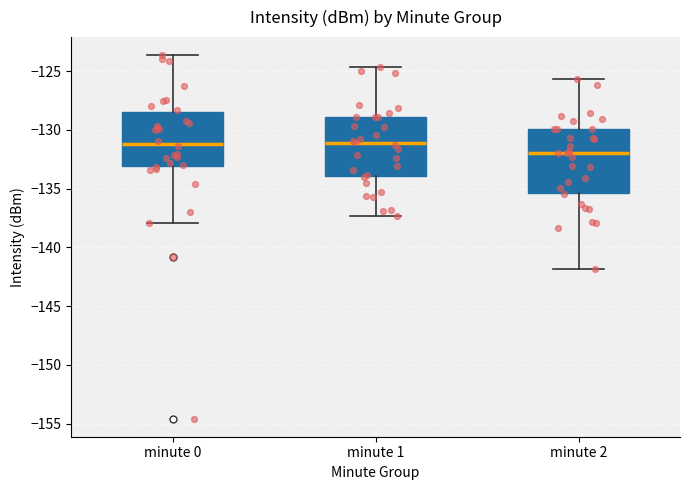

Where is the lower edge of the box for minute 1 on the y-axis? The values are not printed on the chart, so give them approximately, as read against the axis.

-134.0